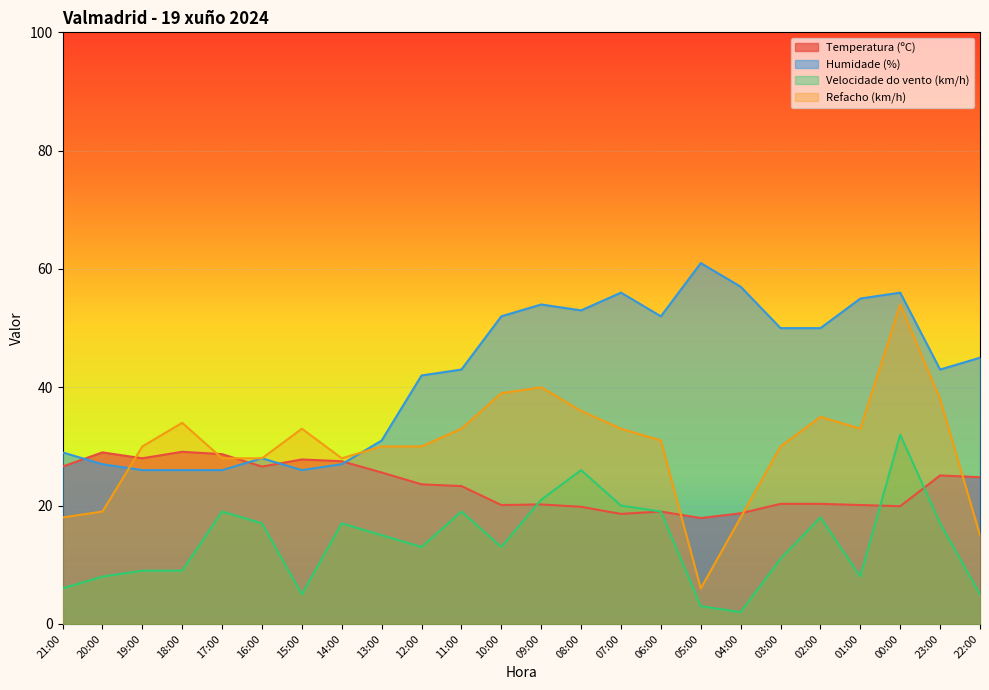

Reading left to right, transcribe all the data shown in this chart.

Temperatura (ºC): 26.6	29.0	28.0	29.1	28.7	26.6	27.8	27.5	25.6	23.6	23.3	20.1	20.2	19.8	18.6	19.0	17.9	18.7	20.3	20.3	20.1	19.9	25.1	24.8
Humidade (%): 29.0	27.0	26.0	26.0	26.0	28.0	26.0	27.0	31.0	42.0	43.0	52.0	54.0	53.0	56.0	52.0	61.0	57.0	50.0	50.0	55.0	56.0	43.0	45.0
Velocidade do vento (km/h): 6.0	8.0	9.0	9.0	19.0	17.0	5.0	17.0	15.0	13.0	19.0	13.0	21.0	26.0	20.0	19.0	3.0	2.0	11.0	18.0	8.0	32.0	17.0	5.0
Refacho (km/h): 18.0	19.0	30.0	34.0	28.0	28.0	33.0	28.0	30.0	30.0	33.0	39.0	40.0	36.0	33.0	31.0	6.0	18.0	30.0	35.0	33.0	54.0	38.0	15.0